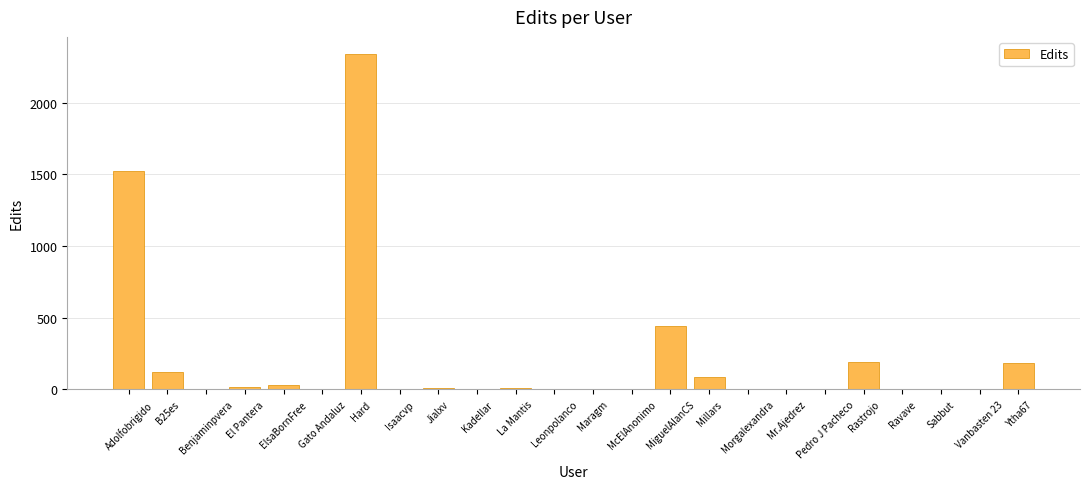

Is it true that the value at Ytha67 is 287?

False